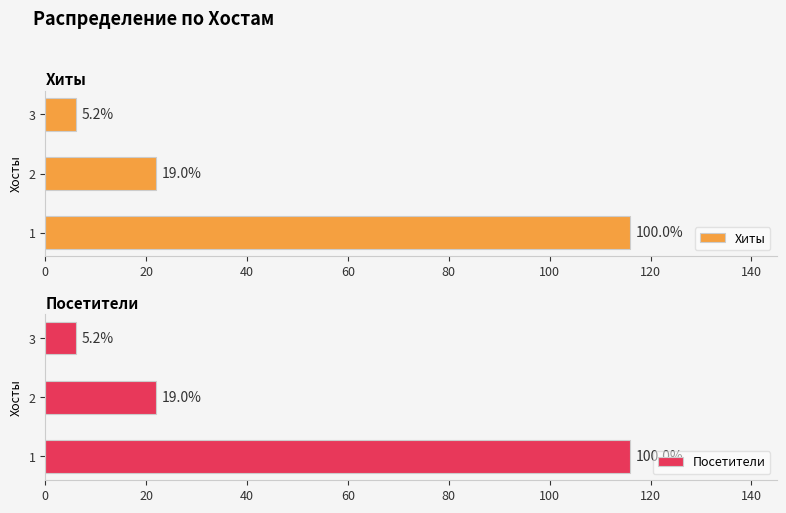

At 1, list the series in order from smallest to largest.

Хиты, Посетители